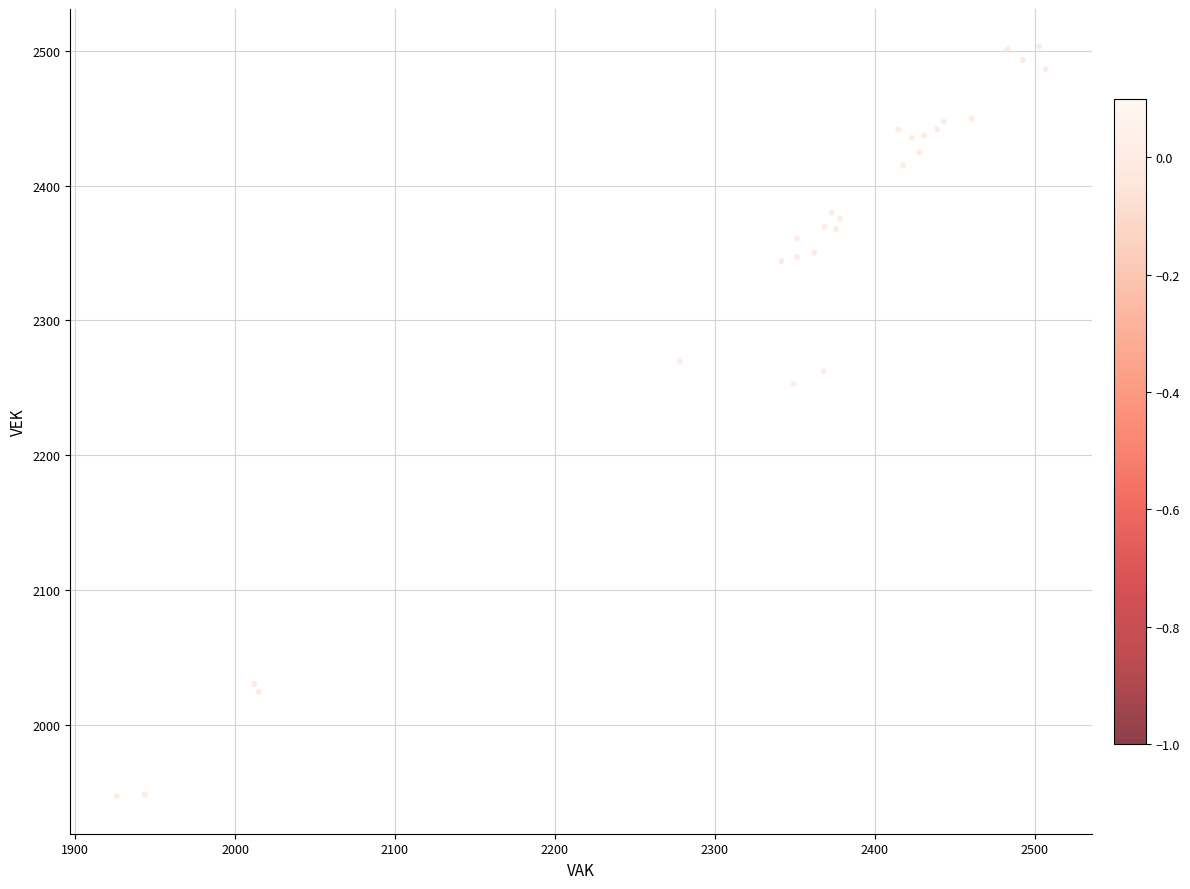

What Y value in the scatter plot is closest to 2225?

2252.7